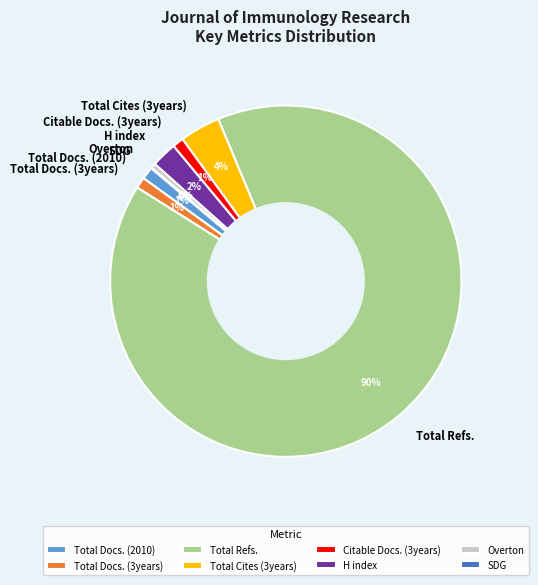

What is the largest slice in the pie chart?

Total Refs.